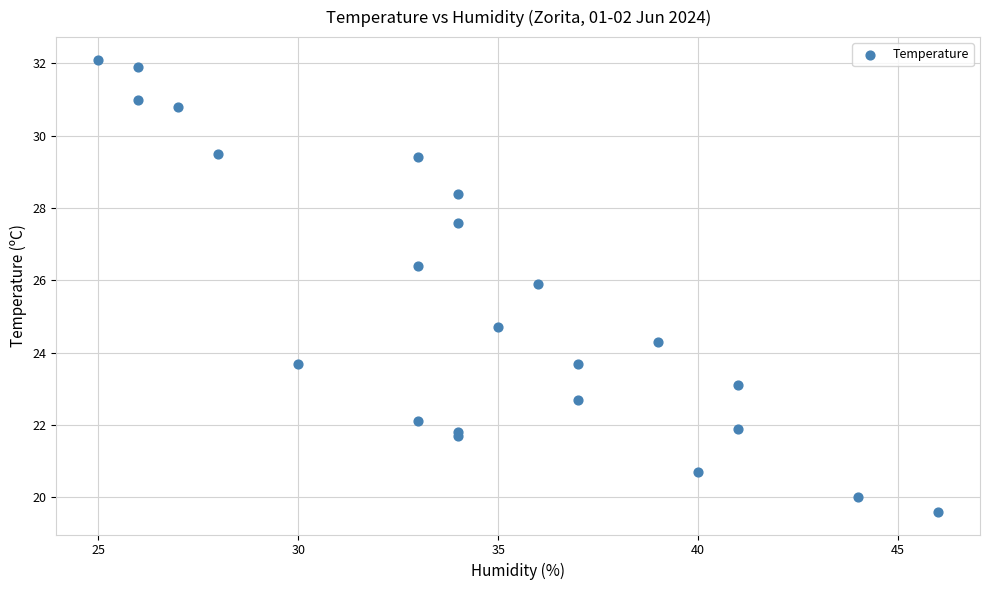

What Y value in the scatter plot is closest to 25?

24.7